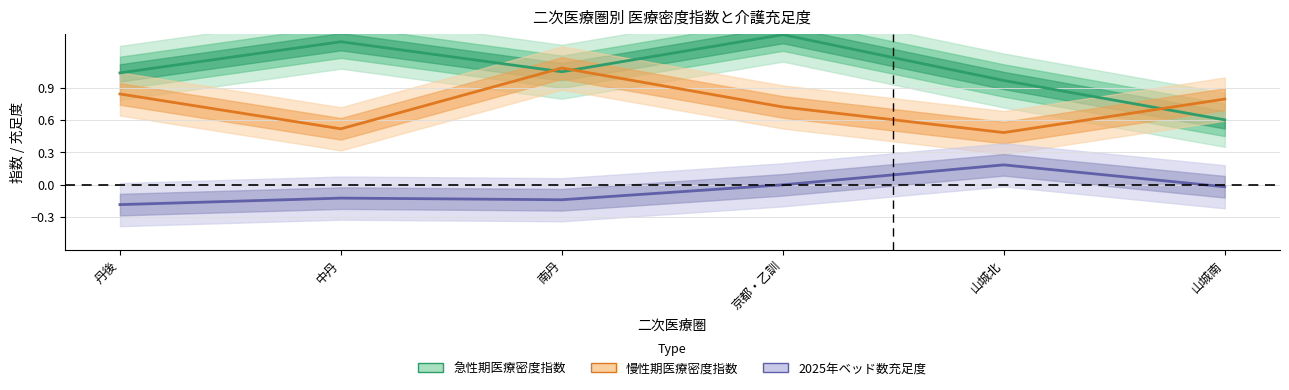

At how many categories does at least one series exceed 0?

6